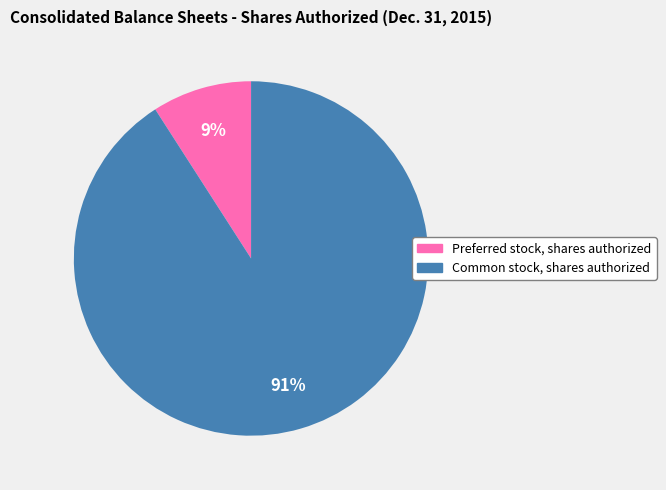

What is the largest slice in the pie chart?

Common stock, shares authorized